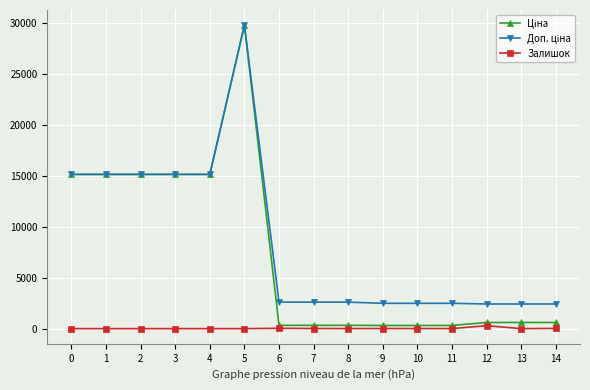

At which category is the sum across all series the highest?

5